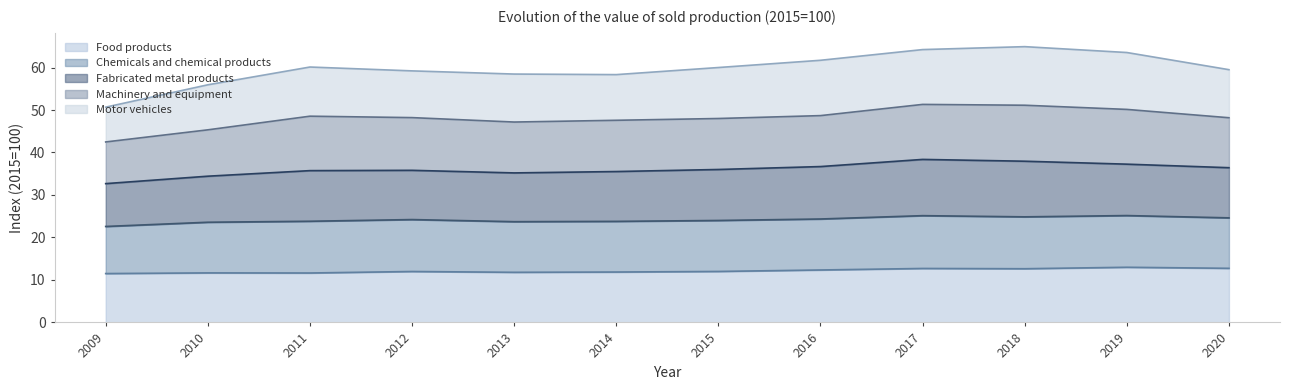

What is the total value across all series at 2018?

64.9